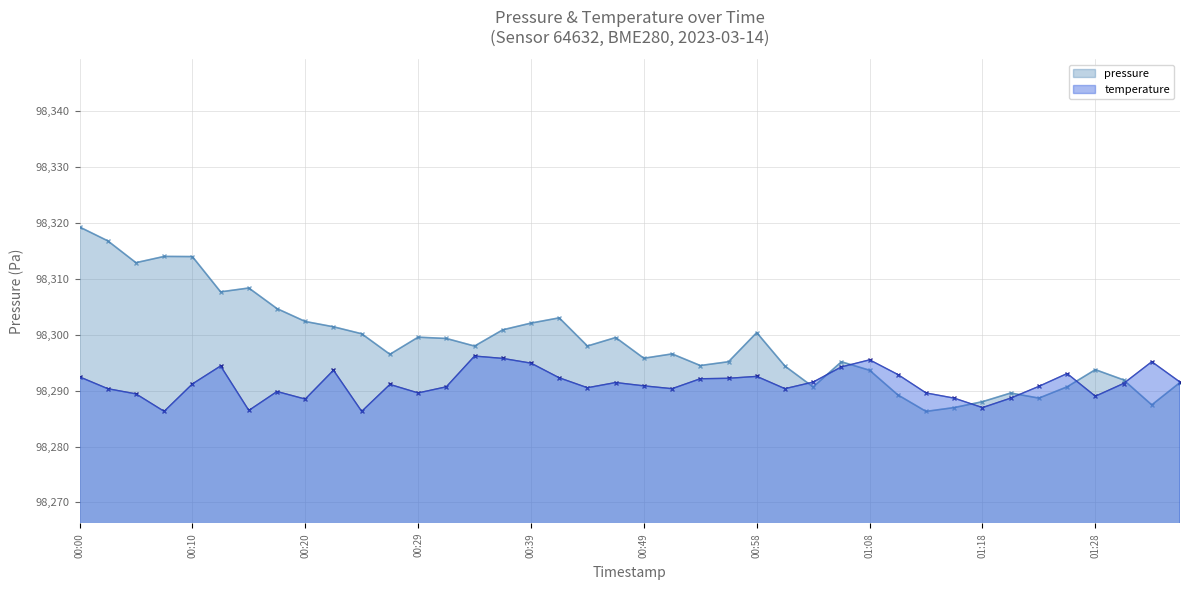

The value of pressure at 00:49 is 175995.3. True or false?

False